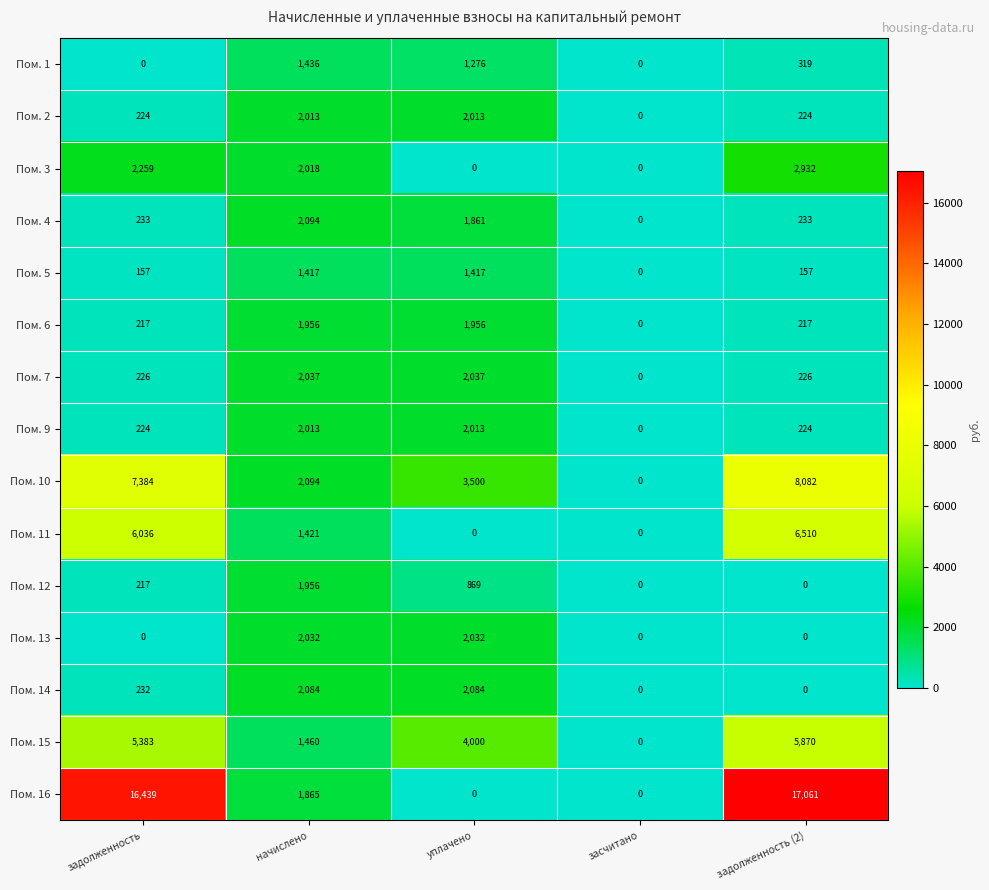

How many Пом. 14 values are between 0 and 2084?

5